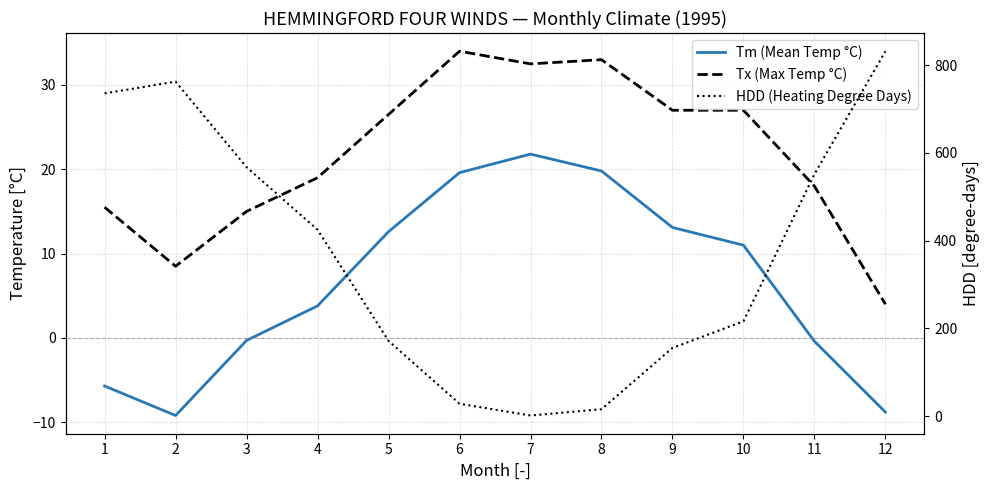

At which category does HDD (Heating Degree Days) reach its first local valley?

7